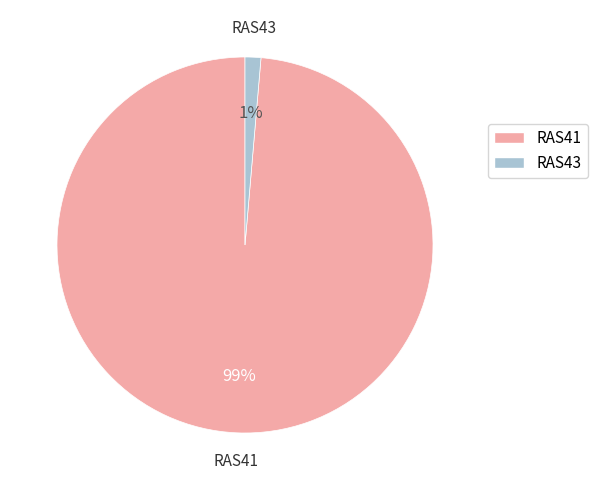

To the nearest percent, what is the average slice percentage?

50%